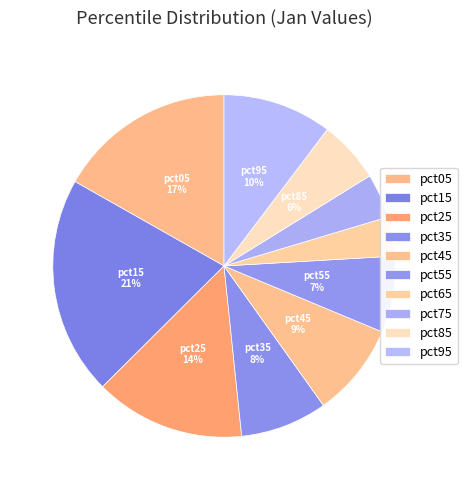

Combined, do pct45 and pct75 account for over 50%?

No